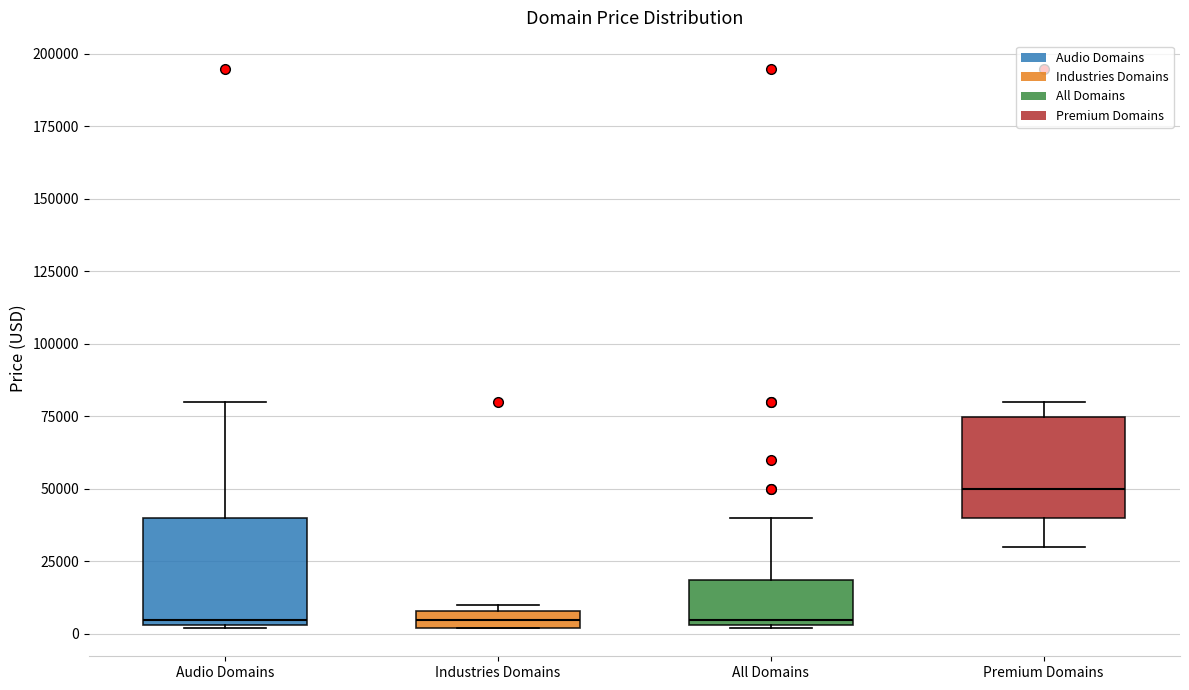

Where is the upper edge of the box for Premium Domains on the y-axis? The values are not printed on the chart, so give them approximately, as read against the axis.

75000